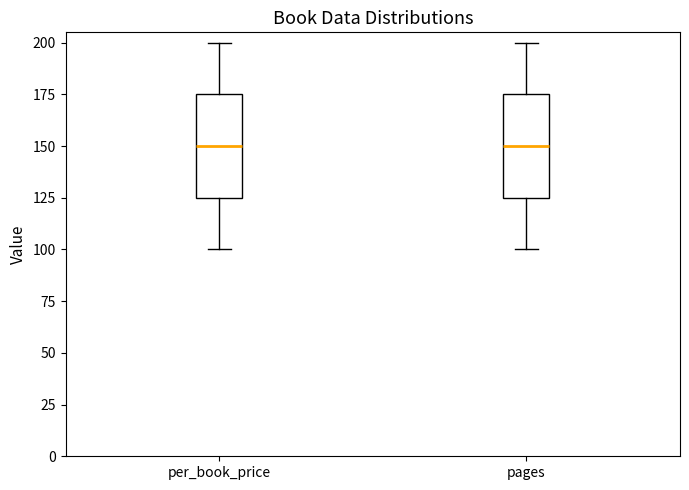

Reading left to right, read every box against the y-axis: the position of its median line, the range the box covers, and the ends of its whiskers. The values are not printed on the chart, so give them approximately, as read against the axis.

per_book_price: median 150, box 125 to 175, whiskers 100 to 200
pages: median 150, box 125 to 175, whiskers 100 to 200